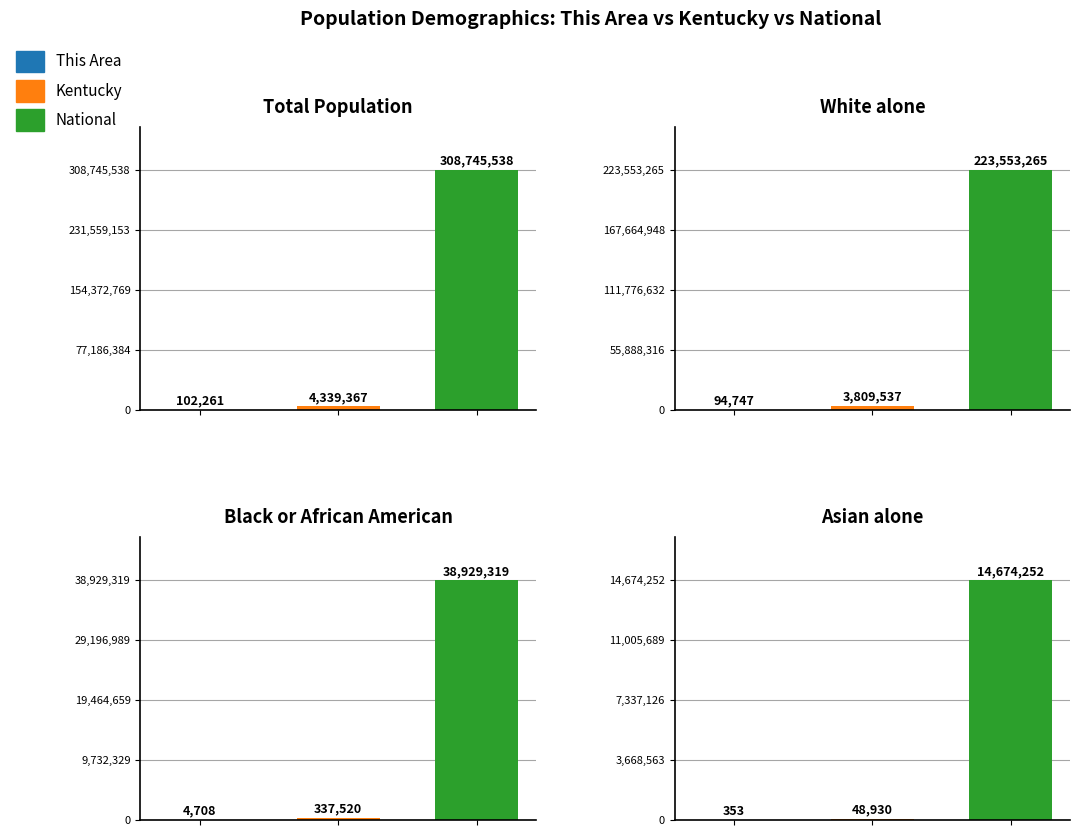

How many categories are shown in the chart?

3